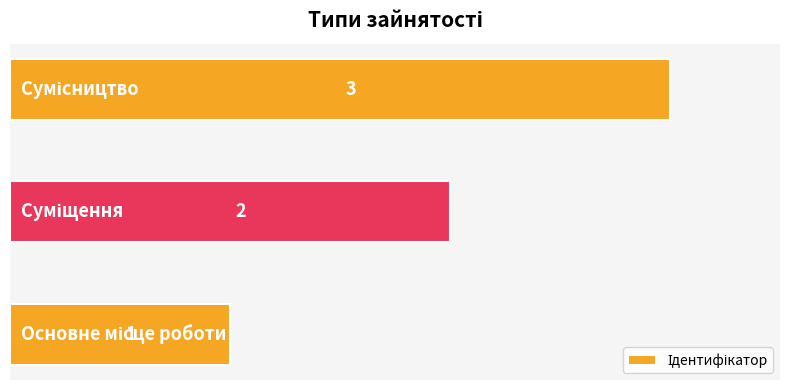

What is the maximum value shown in the chart?

3